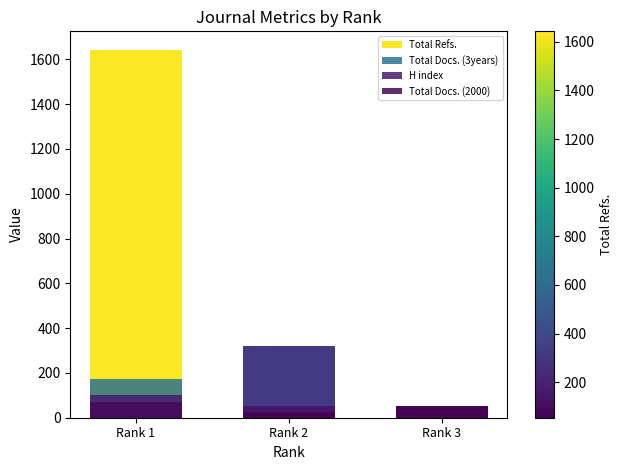

Which label corresponds to the smallest value in the chart?

Rank 3